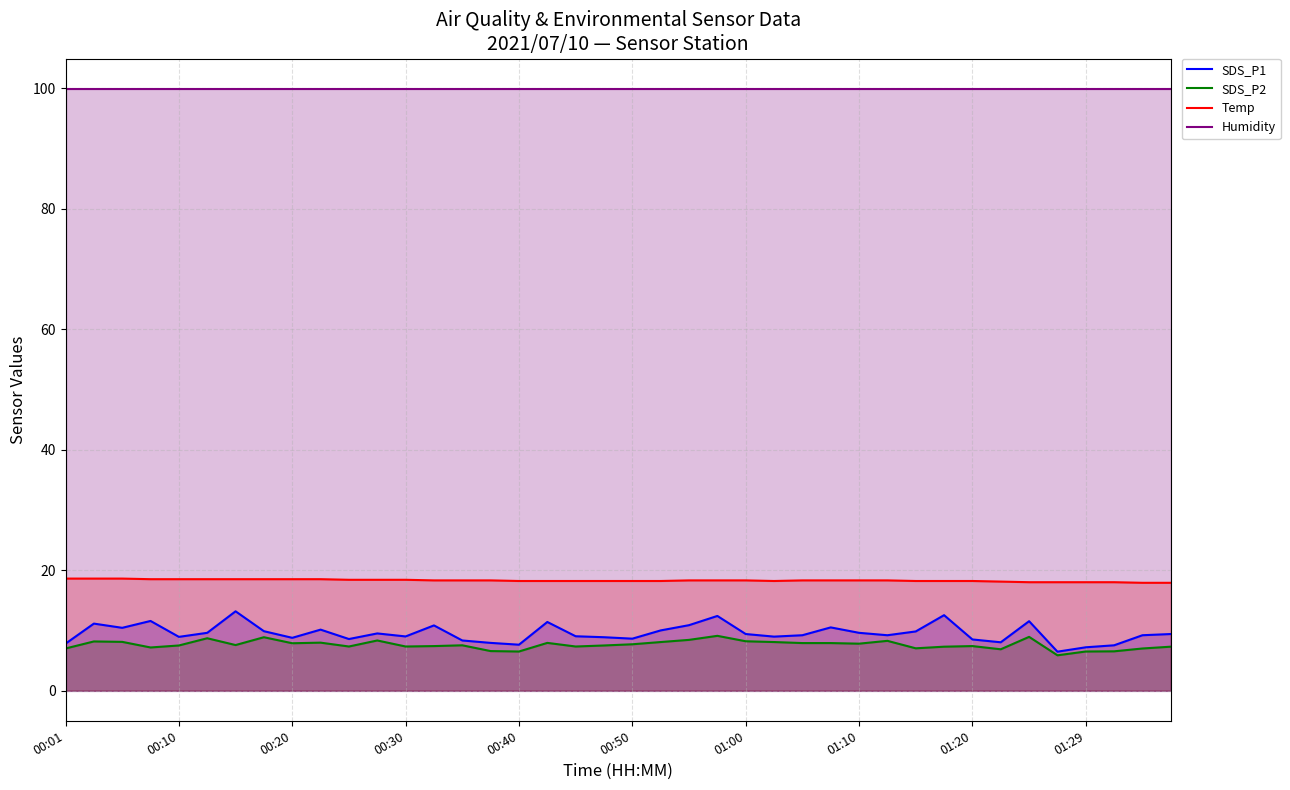

True or false: Temp has a value of 25.2 at 35.

False